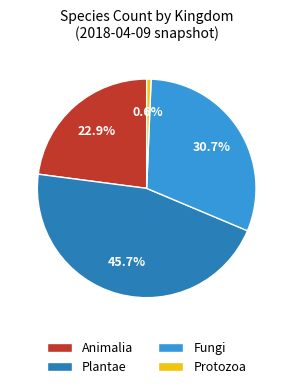

What is the largest slice in the pie chart?

Plantae